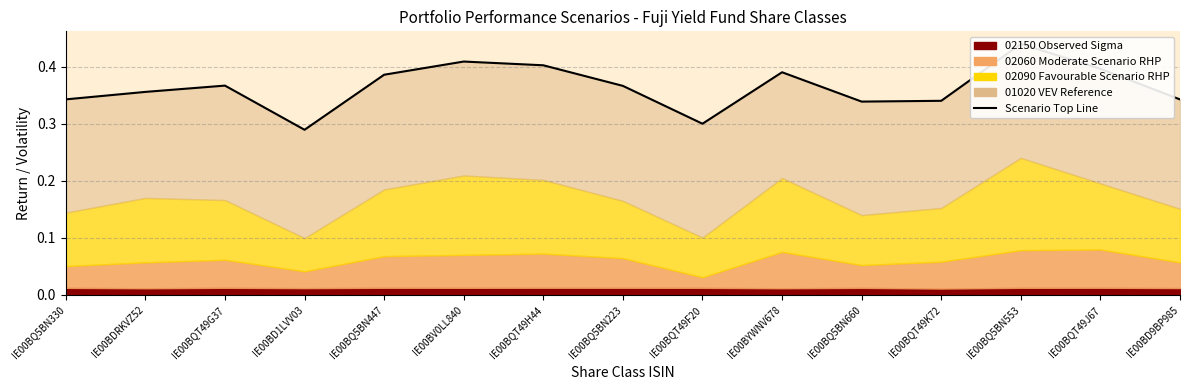

How many interior local valleys (lower than both neighbors) does the data have?

3